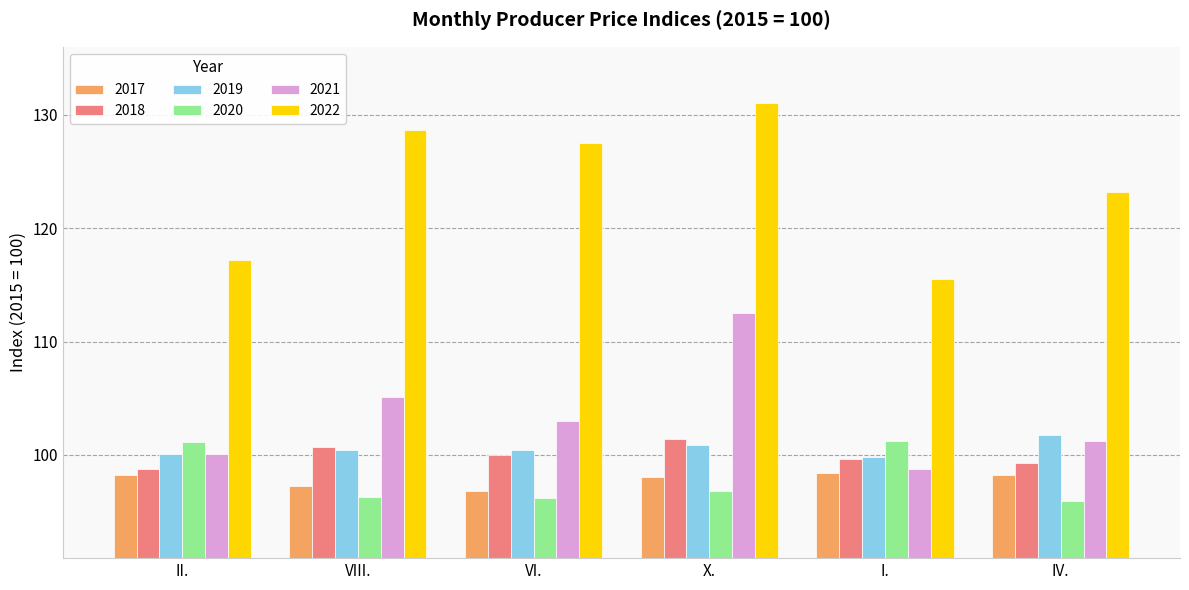

What is the spread (max minus min) of values at IV.?

27.3